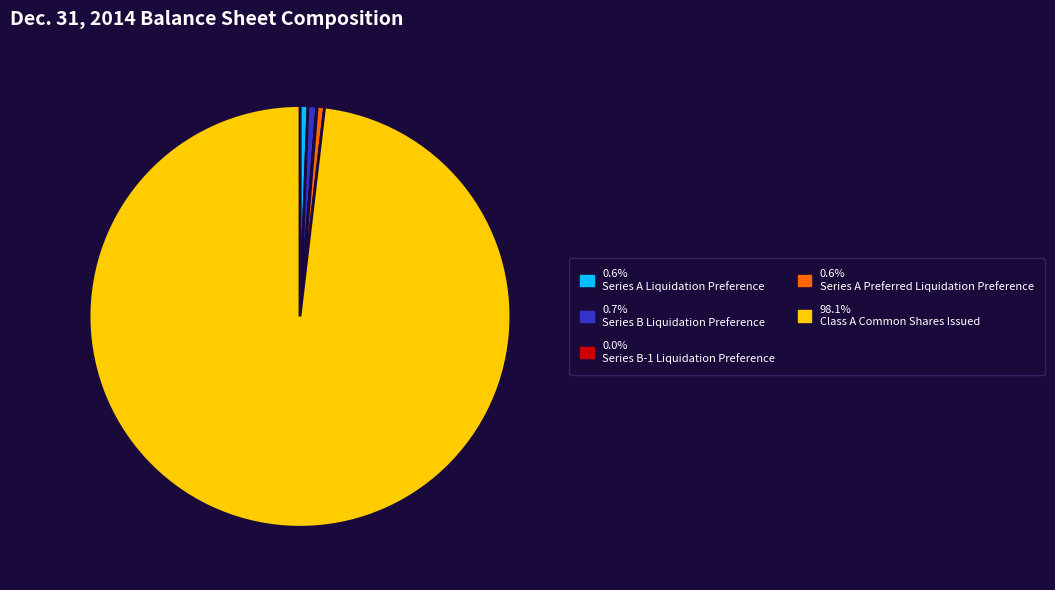

Does any single category account for the majority?

Yes